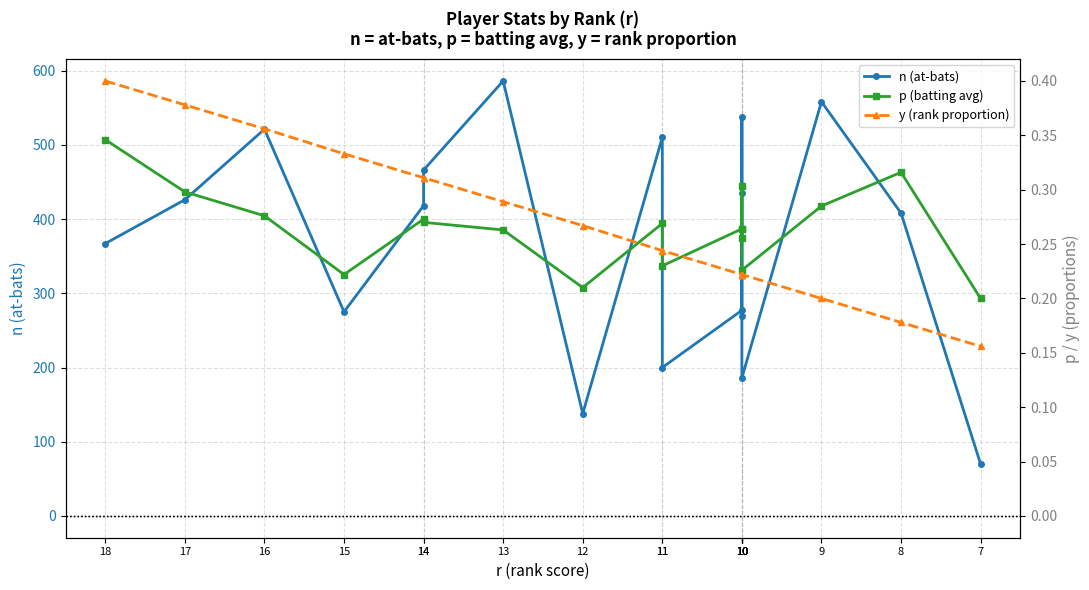

Reading left to right, transcribe all the data shown in this chart.

n (at-bats): 18=367.0	17=426.0	16=521.0	15=275.0	14=418.0	14=466.0	13=586.0	12=138.0	11=510.0	11=200.0	10=277.0	10=270.0	10=435.0	10=538.0	10=186.0	9=558.0	8=408.0	7=70.0
p (batting avg): 18=0.3	17=0.3	16=0.3	15=0.2	14=0.3	14=0.3	13=0.3	12=0.2	11=0.3	11=0.2	10=0.3	10=0.3	10=0.3	10=0.3	10=0.2	9=0.3	8=0.3	7=0.2
y (rank proportion): 18=0.4	17=0.4	16=0.4	15=0.3	14=0.3	14=0.3	13=0.3	12=0.3	11=0.2	11=0.2	10=0.2	10=0.2	10=0.2	10=0.2	10=0.2	9=0.2	8=0.2	7=0.2